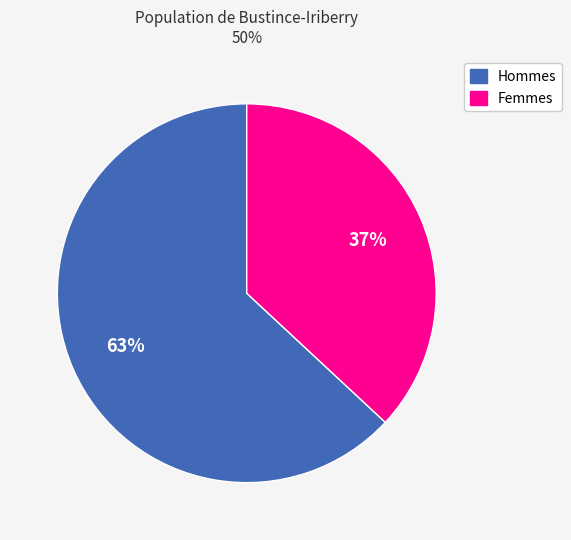

Is there a majority slice in this chart?

Yes